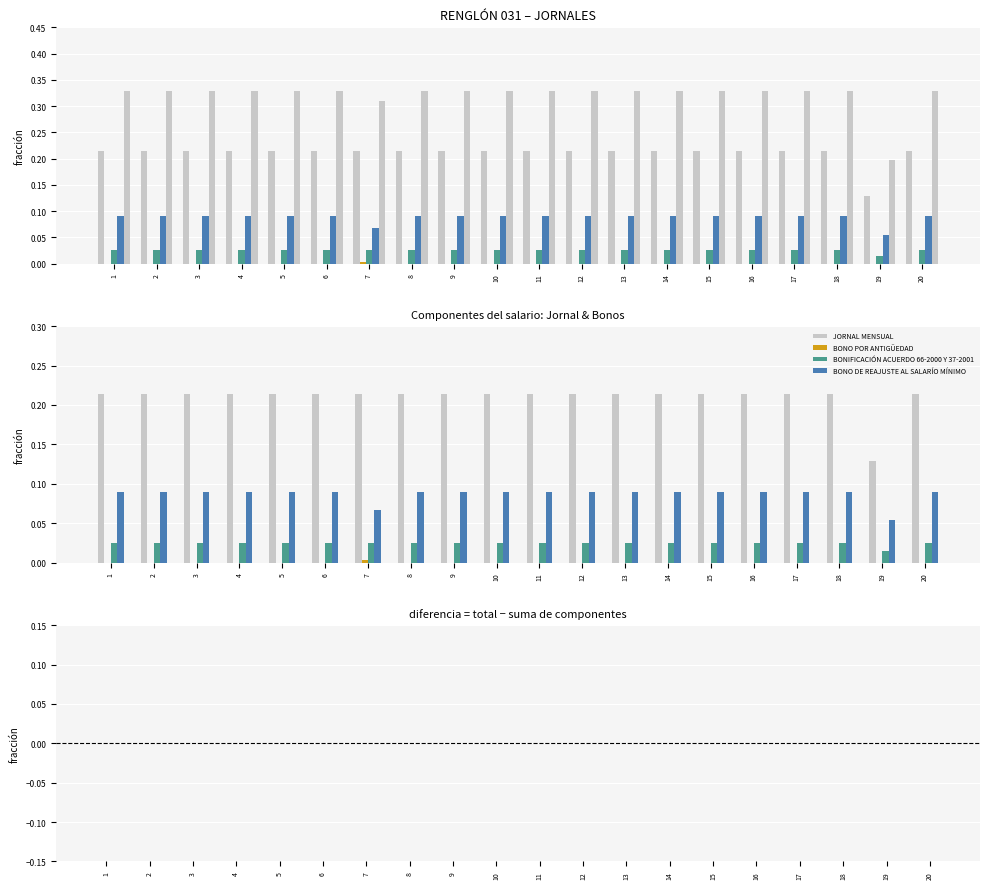

List the series in order of their peak value, lowest first.

diferencia total vs componentes, BONO POR ANTIGÜEDAD, BONIFICACIÓN ACUERDO 66-2000 Y 37-2001, BONO DE REAJUSTE AL SALARÍO MÍNIMO, JORNAL MENSUAL, TOTAL DEVENGADO